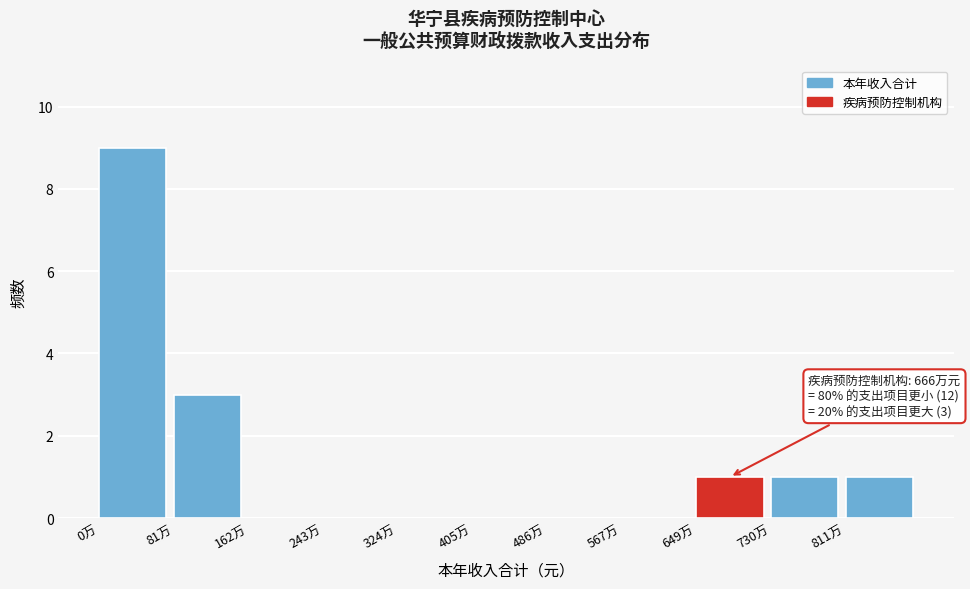

Reading right to left, what are all the values shown in this chart?

811万=1	730万=1	649万=1	567万=0	486万=0	405万=0	324万=0	243万=0	162万=0	81万=3	0万=9